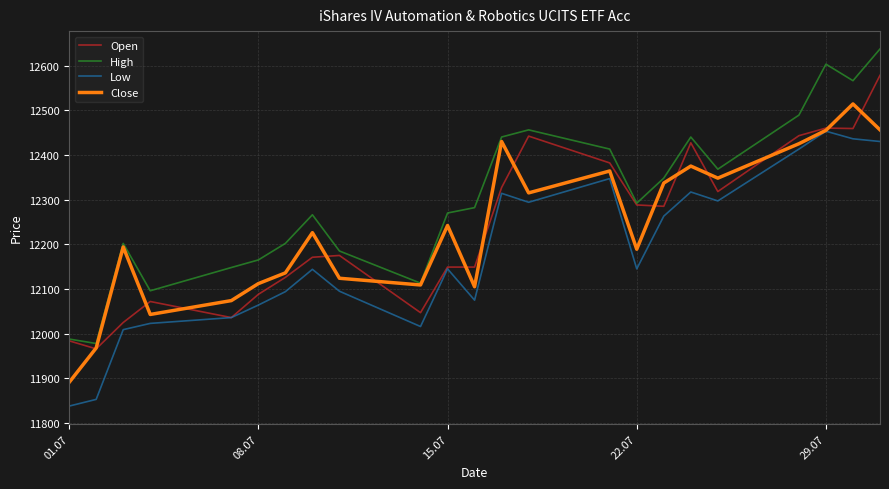

Which series has the largest total across all categories?

High